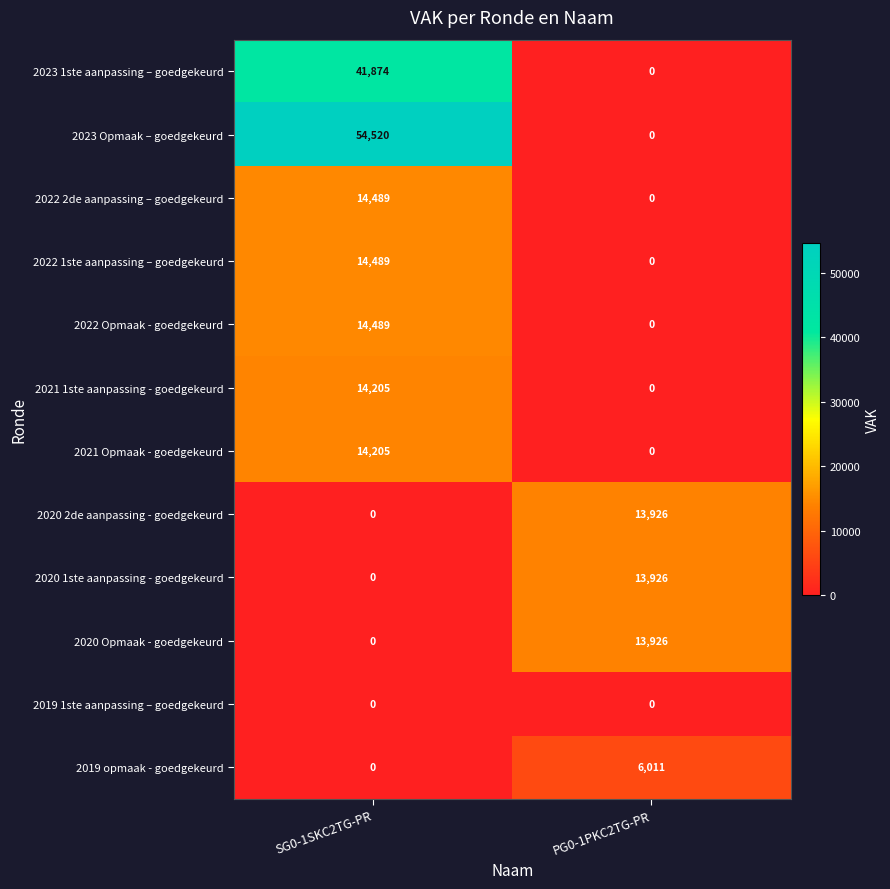

True or false: 2022 1ste aanpassing – goedgekeurd has a value of 6479 at PG0-1PKC2TG-PR.

False